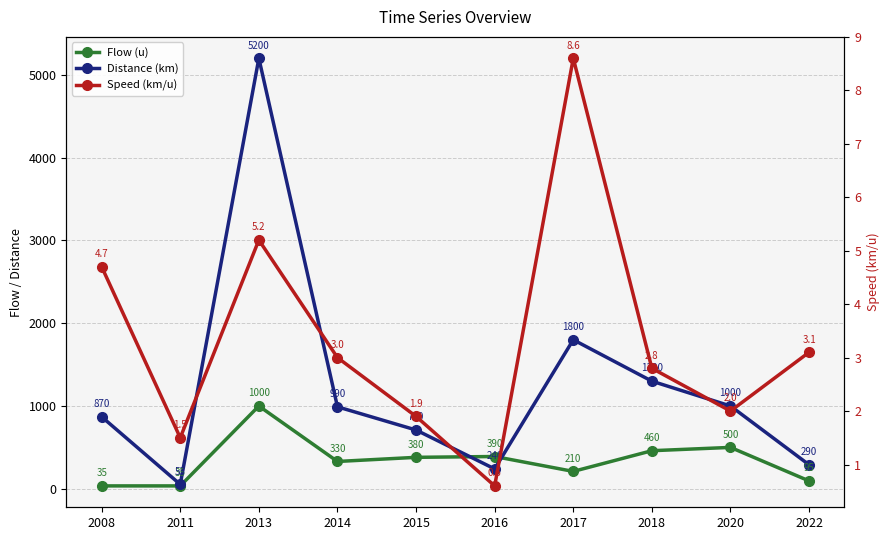

Which series has the widest spread of values?

Distance (km)